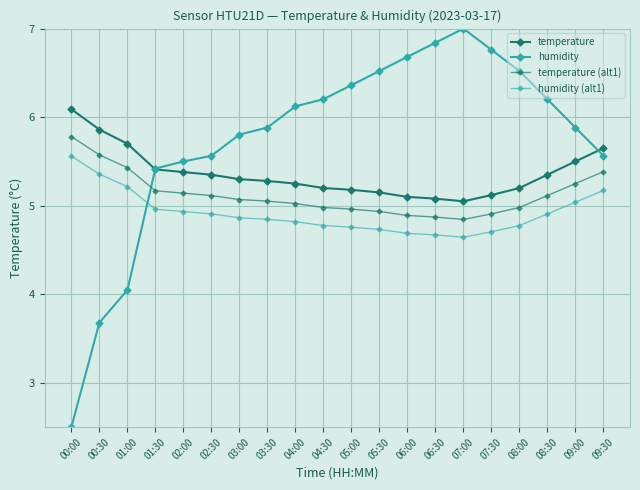

In humidity, how many points are higher than both neighbors (excluding endpoints)?

1